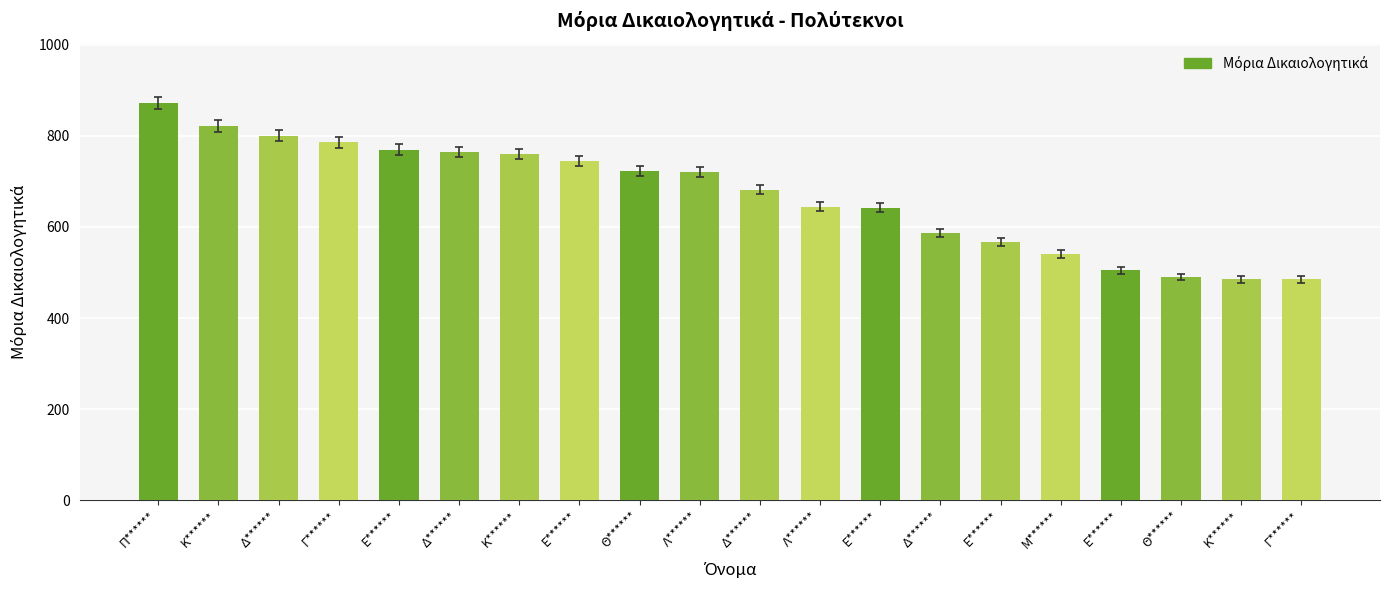

Does the chart contain stacked bars?

No